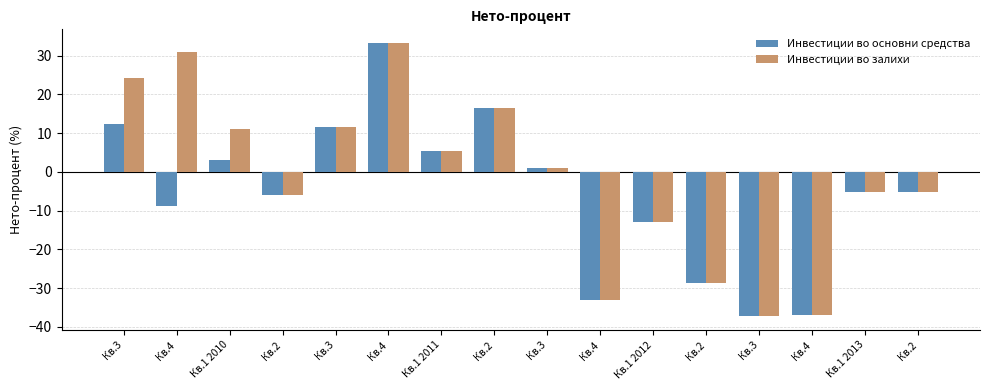

Reading left to right, transcribe all the data shown in this chart.

Инвестиции во основни средства: 12.5	-8.7	3.1	-5.9	11.6	33.3	5.3	16.6	1.0	-33.0	-13.0	-28.7	-37.3	-37.0	-5.3	-5.1
Инвестиции во залихи: 24.3	30.9	11.0	-5.9	11.6	33.3	5.3	16.6	1.0	-33.0	-13.0	-28.7	-37.3	-37.0	-5.3	-5.1